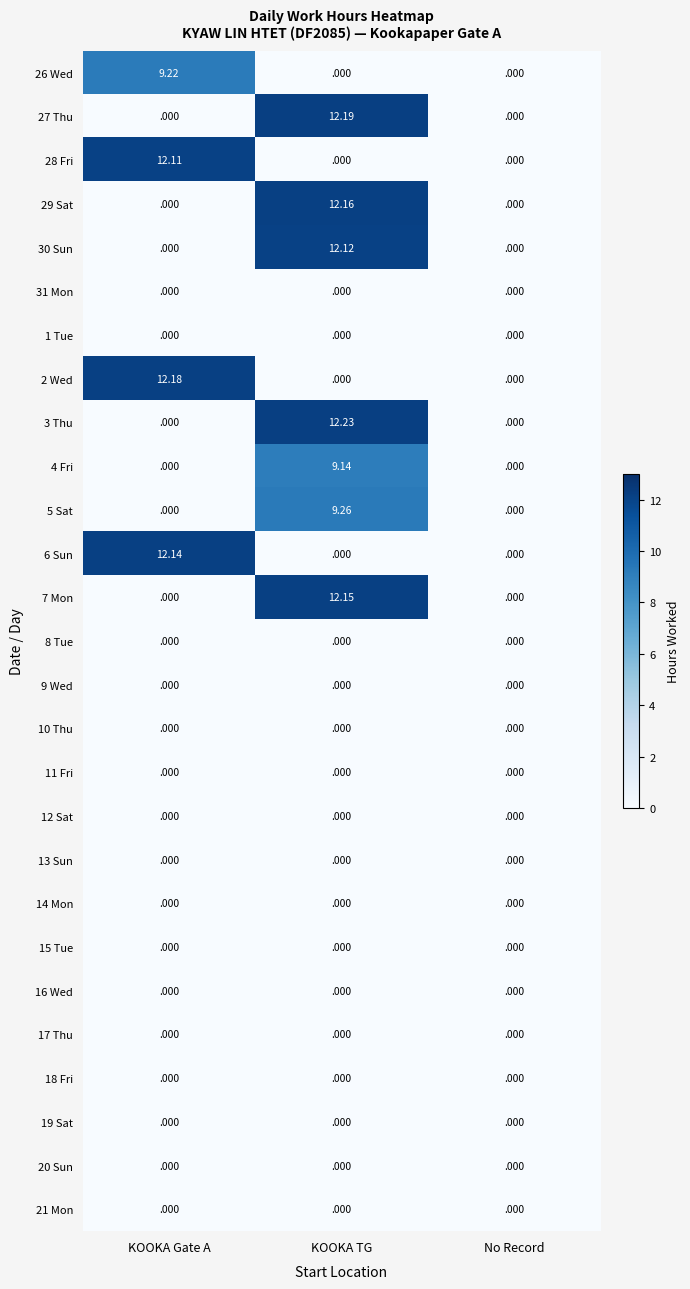

At which category is the sum across all series the highest?

KOOKA TG